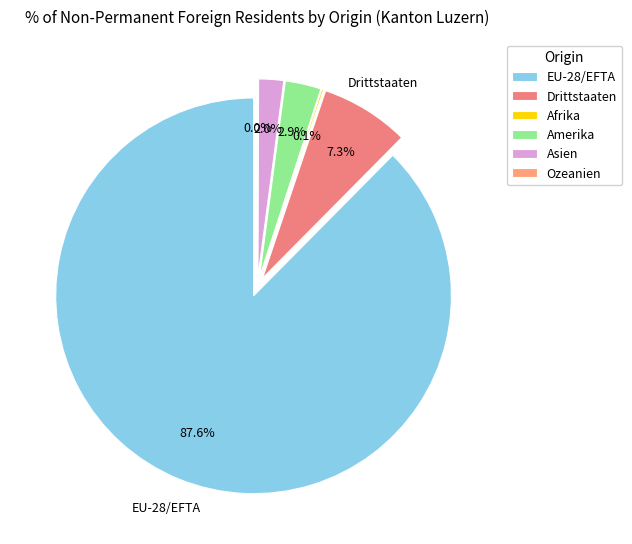

Is it true that Afrika is 0% of the pie?

True